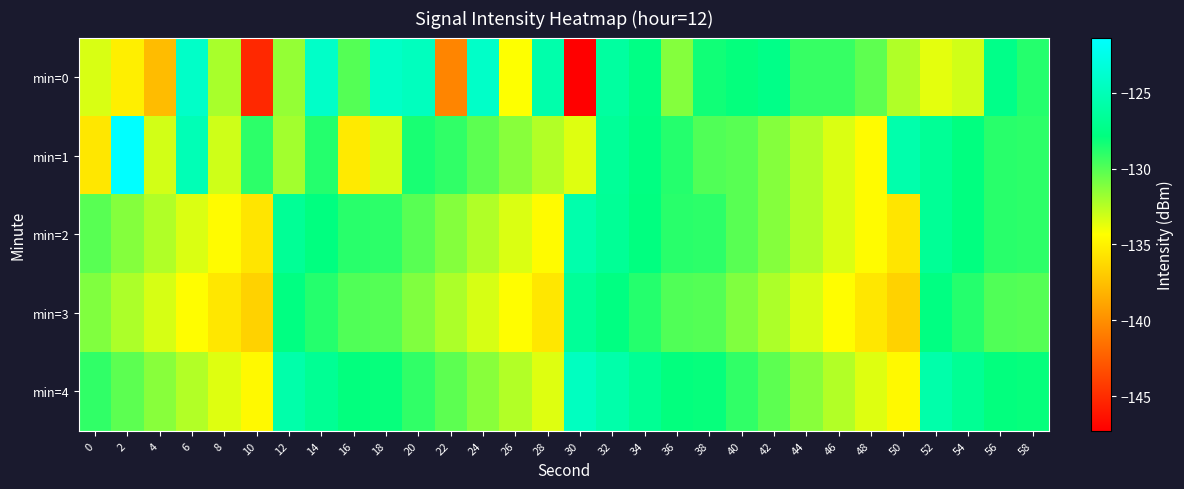

Reading left to right, list all the values displayed in this chart.

min=0: 0=-133.3	2=-135.1	4=-137.7	6=-124.2	8=-132.1	10=-145.2	12=-131.6	14=-124.2	16=-130.0	18=-124.2	20=-124.7	22=-140.5	24=-124.2	26=-134.3	28=-125.7	30=-147.3	32=-126.2	34=-127.6	36=-131.2	38=-128.3	40=-128.0	42=-127.4	44=-129.3	46=-129.2	48=-130.3	50=-132.3	52=-133.6	54=-133.1	56=-127.4	58=-128.8
min=1: 0=-135.5	2=-121.4	4=-133.2	6=-125.1	8=-133.1	10=-129.0	12=-132.0	14=-128.8	16=-135.4	18=-133.2	20=-128.5	22=-129.1	24=-130.2	26=-131.3	28=-132.4	30=-133.5	32=-126.6	34=-127.7	36=-128.8	38=-129.9	40=-130.1	42=-131.2	44=-132.3	46=-133.4	48=-134.5	50=-125.6	52=-126.7	54=-127.8	56=-128.9	58=-129.0
min=2: 0=-130.1	2=-131.2	4=-132.3	6=-133.4	8=-134.5	10=-135.6	12=-126.7	14=-127.8	16=-128.9	18=-129.0	20=-130.1	22=-131.2	24=-132.3	26=-133.4	28=-134.5	30=-125.6	32=-126.7	34=-127.8	36=-128.9	38=-129.0	40=-130.1	42=-131.2	44=-132.3	46=-133.4	48=-134.5	50=-135.6	52=-126.7	54=-127.8	56=-128.9	58=-129.0
min=3: 0=-131.1	2=-132.2	4=-133.3	6=-134.4	8=-135.5	10=-136.6	12=-127.7	14=-128.8	16=-129.9	18=-130.0	20=-131.1	22=-132.2	24=-133.3	26=-134.4	28=-135.5	30=-126.6	32=-127.7	34=-128.8	36=-129.9	38=-130.0	40=-131.1	42=-132.2	44=-133.3	46=-134.4	48=-135.5	50=-136.6	52=-127.7	54=-128.8	56=-129.9	58=-130.0
min=4: 0=-129.1	2=-130.2	4=-131.3	6=-132.4	8=-133.5	10=-134.6	12=-125.7	14=-126.8	16=-127.9	18=-128.0	20=-129.1	22=-130.2	24=-131.3	26=-132.4	28=-133.5	30=-124.6	32=-125.7	34=-126.8	36=-127.9	38=-128.0	40=-129.1	42=-130.2	44=-131.3	46=-132.4	48=-133.5	50=-134.6	52=-125.7	54=-126.8	56=-127.9	58=-128.0